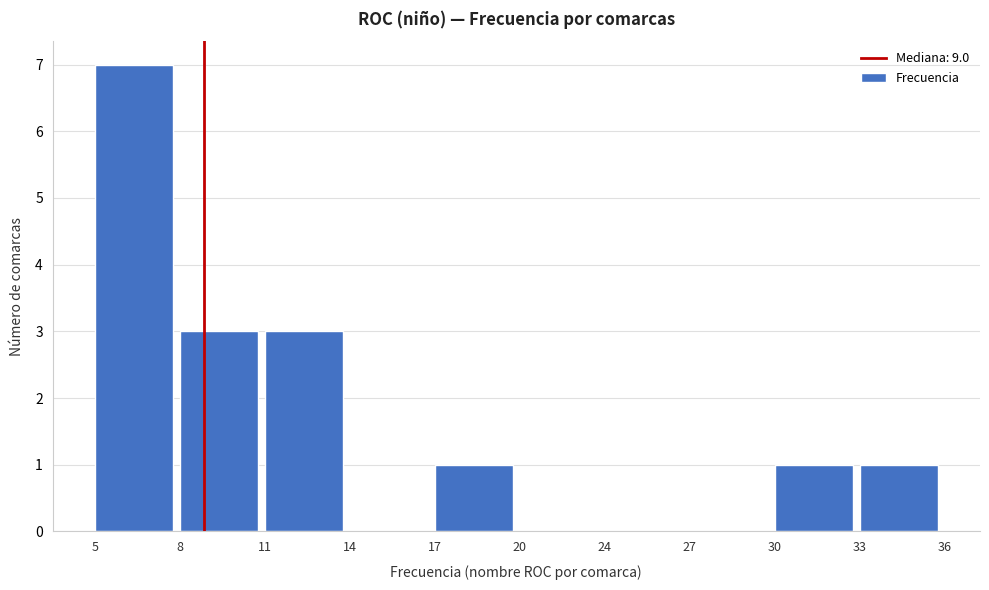

Reading left to right, what are all the values shown in this chart?

5=7	8=3	11=3	14=0	17=1	20=0	24=0	27=0	30=1	33=1